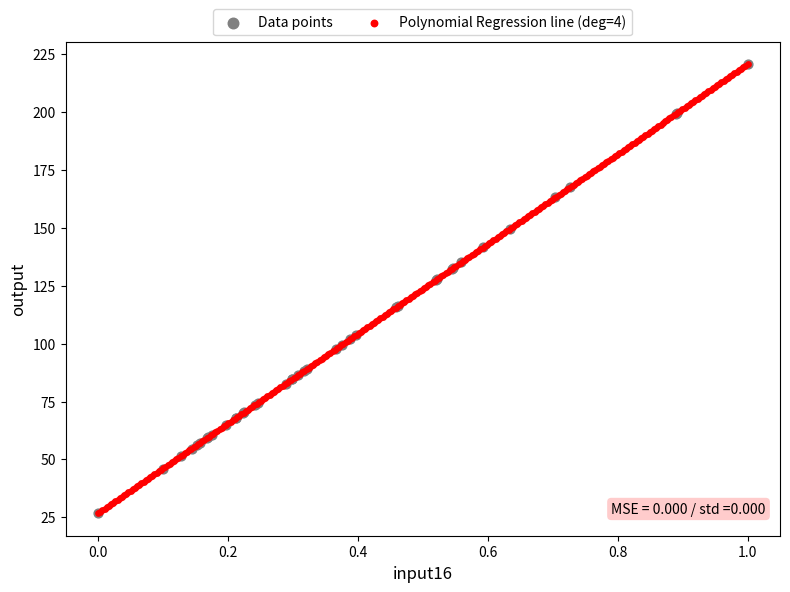

What are all the series names shown in the legend?

Data points, Polynomial Regression line (deg=4)